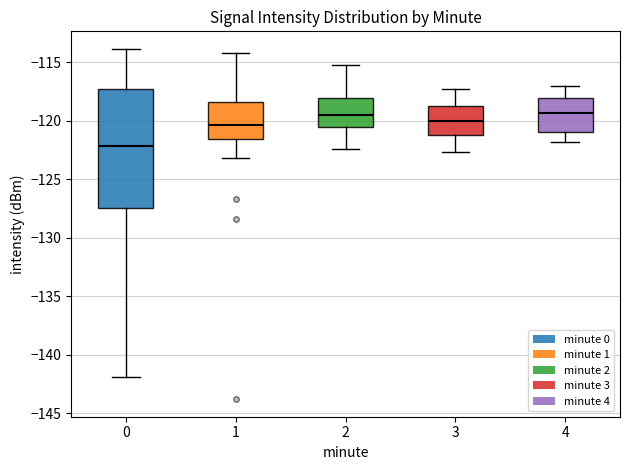

Reading left to right, transcribe this box plot: for each box, give where its median line is, the range the box spans, and where its two whiskers end, as read against the y-axis. The values are not printed on the chart, so give them approximately, as read against the axis.

0: median -122.0, box -127.5 to -117.5, whiskers -142.0 to -114.0
1: median -120.5, box -121.5 to -118.5, whiskers -123.0 to -114.5
2: median -119.5, box -120.5 to -118.0, whiskers -122.5 to -115.0
3: median -120.0, box -121.0 to -118.5, whiskers -122.5 to -117.5
4: median -119.5, box -121.0 to -118.0, whiskers -122.0 to -117.0